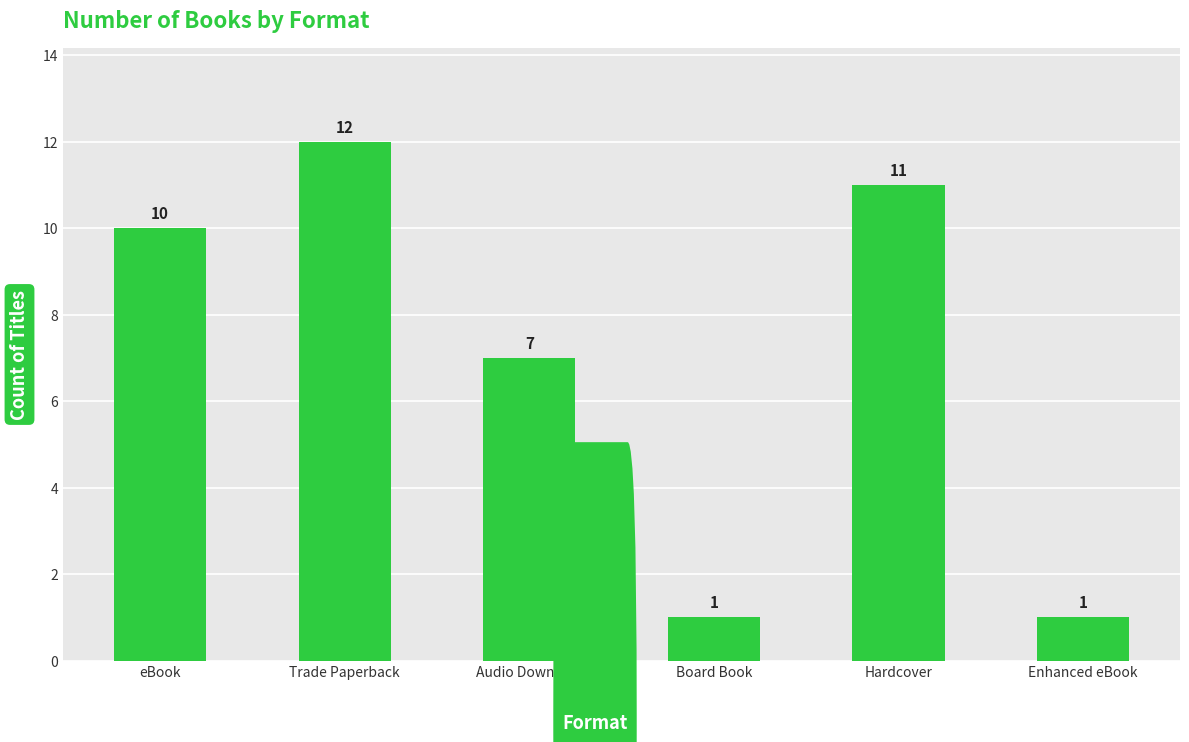

Which label corresponds to the largest value in the chart?

Trade Paperback